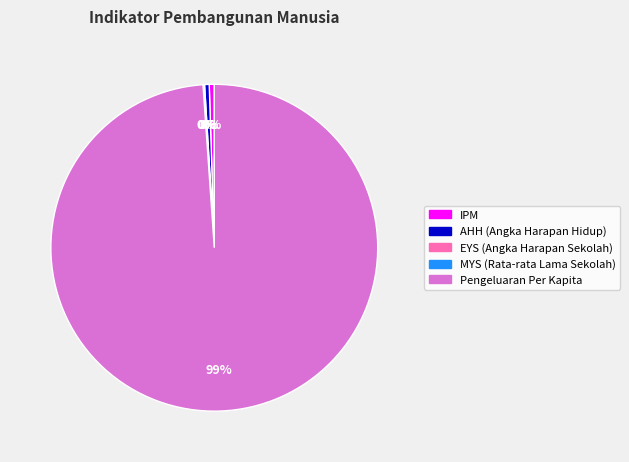

Which has a higher value, IPM or Pengeluaran Per Kapita?

Pengeluaran Per Kapita